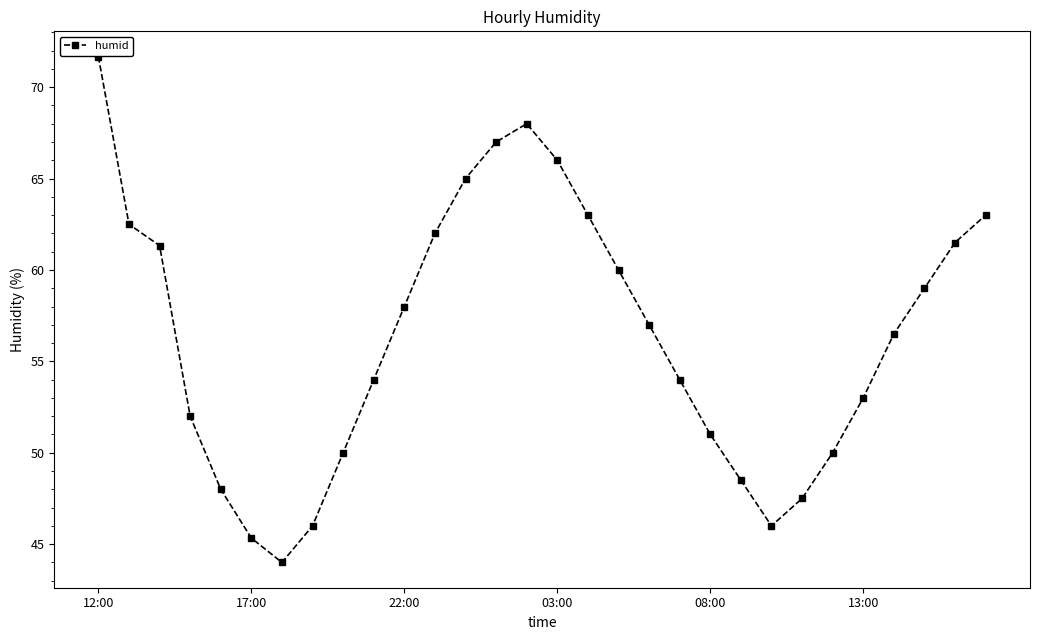

Reading left to right, transcribe all the data shown in this chart.

71.7	62.5	61.3	52.0	48.0	45.3	44.0	46.0	50.0	54.0	58.0	62.0	65.0	67.0	68.0	66.0	63.0	60.0	57.0	54.0	51.0	48.5	46.0	47.5	50.0	53.0	56.5	59.0	61.5	63.0